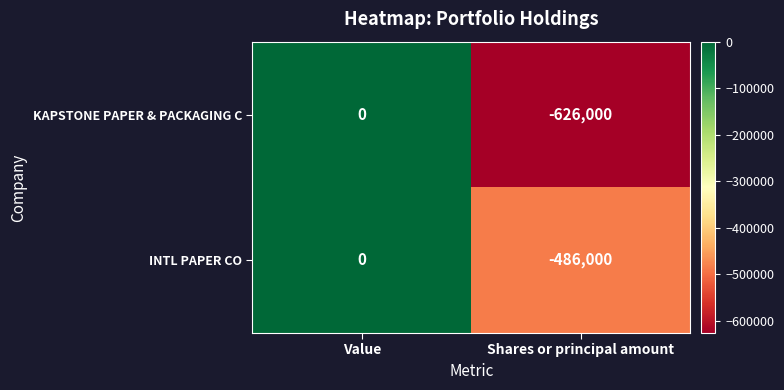

Which series has the largest total across all categories?

INTL PAPER CO